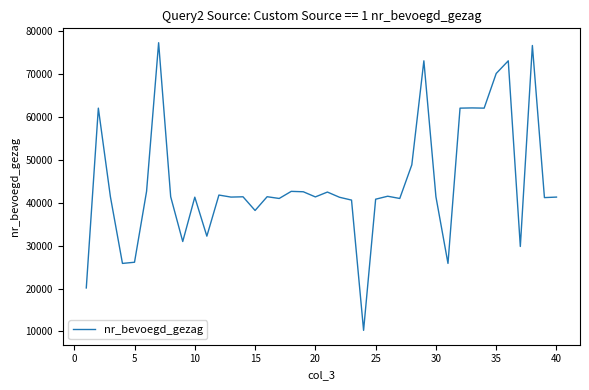

What is the minimum value shown in the chart?

10249